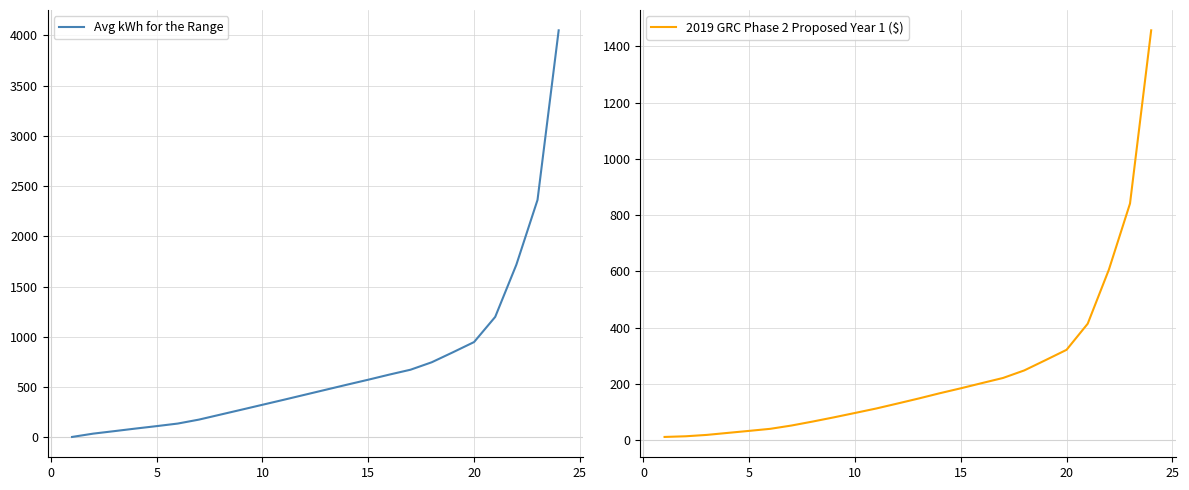

Reading left to right, what are all the values shown in this chart?

Avg kWh for the Range: 4.4	37.3	62.3	87.8	112.2	137.7	177.1	226.1	275.1	324.6	374.0	424.2	474.5	524.8	574.0	625.0	673.6	747.6	846.8	948.6	1199.1	1718.5	2363.0	4050.8
2019 GRC Phase 2 Proposed Year 1 ($): 10.9	13.3	18.2	25.4	32.5	39.9	51.6	65.7	80.6	96.2	112.0	129.6	147.5	166.2	183.9	202.4	220.7	247.5	283.8	320.7	413.6	605.7	841.1	1456.8